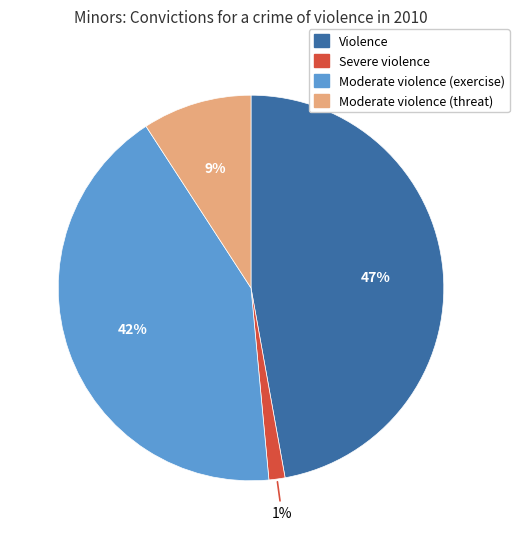

Combined, do Severe violence and Violence account for over 50%?

No